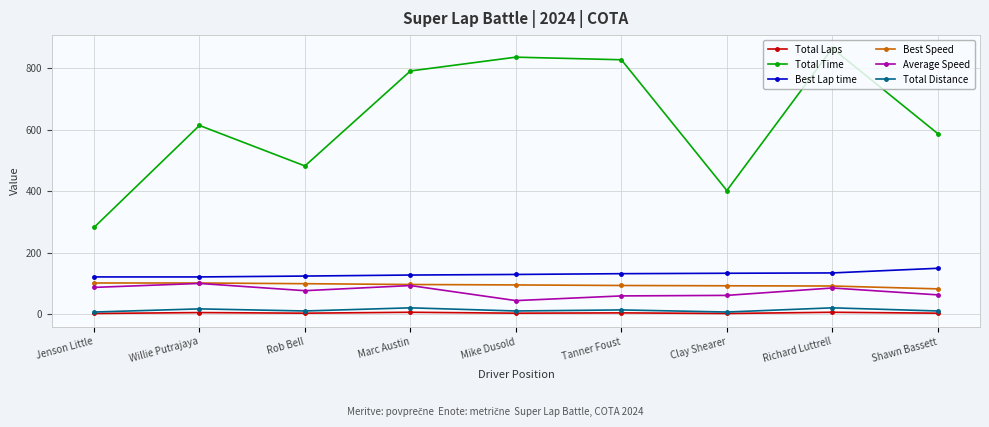

What is the difference between the Total Time values at Richard Luttrell and Willie Putrajaya?

250.8